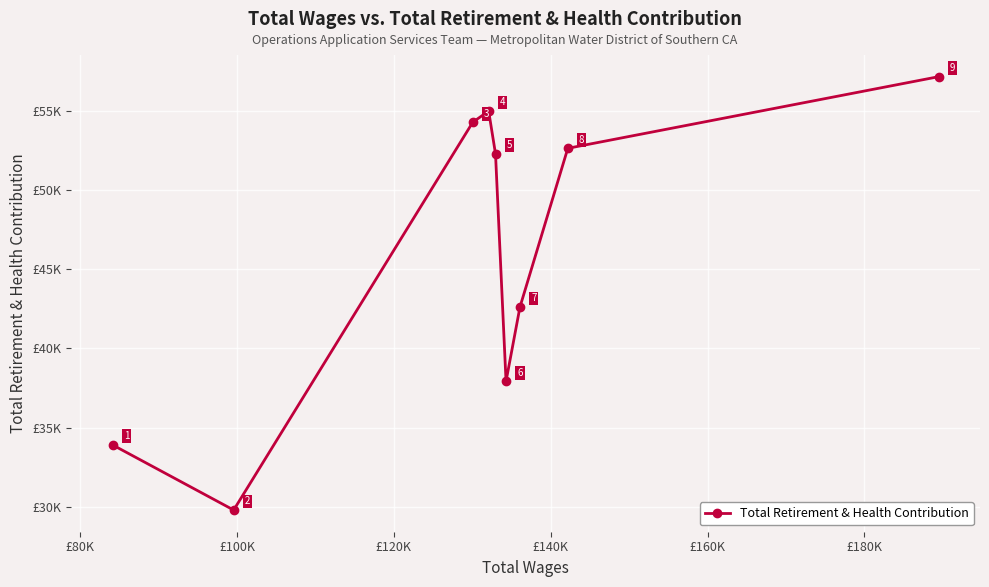

Is this an area chart (filled region under the line)?

No